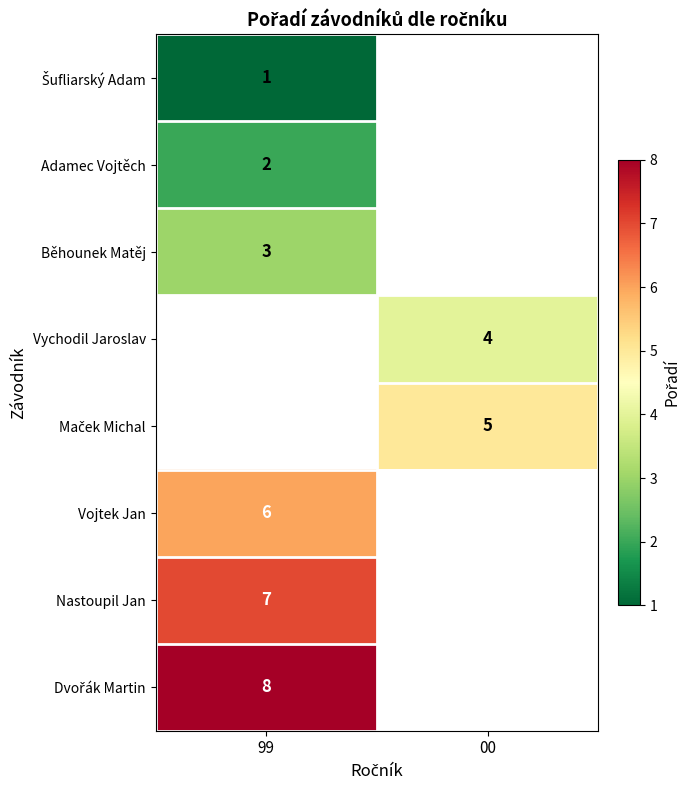

What is the minimum value shown in the chart?

1.0